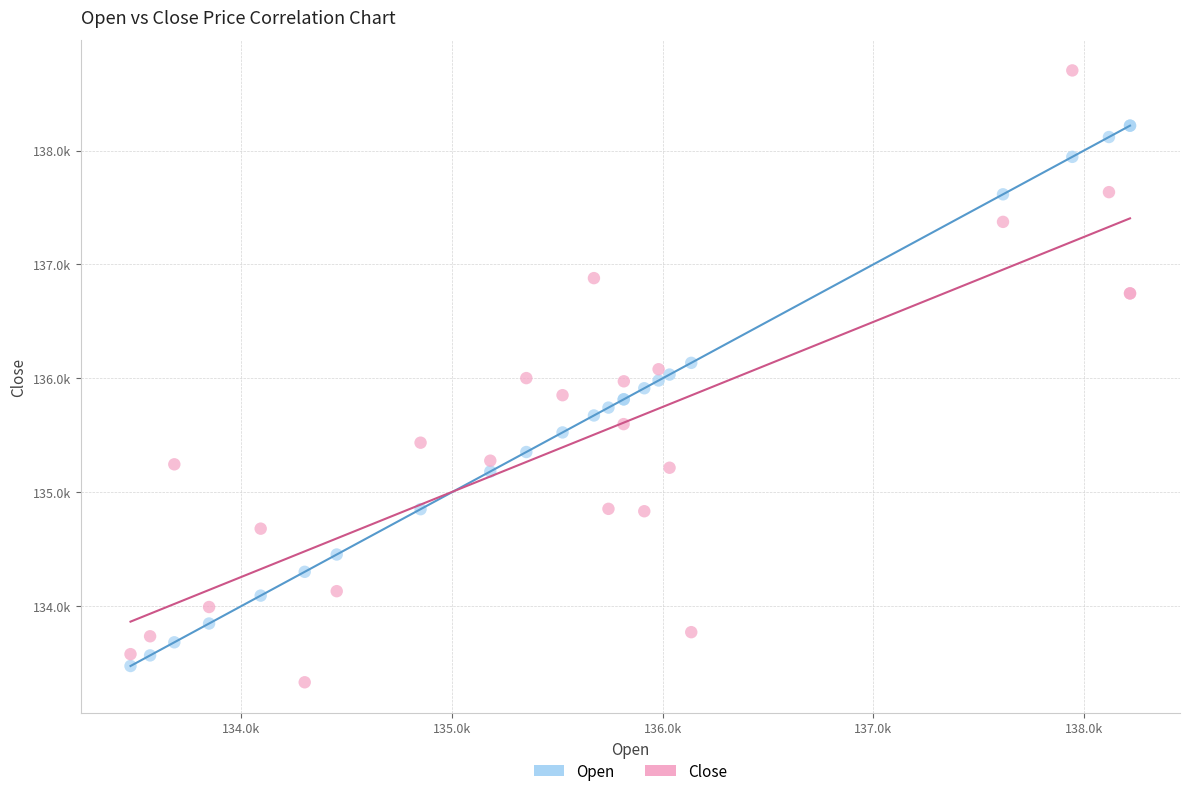

Which series reaches the minimum Y coordinate?

Close